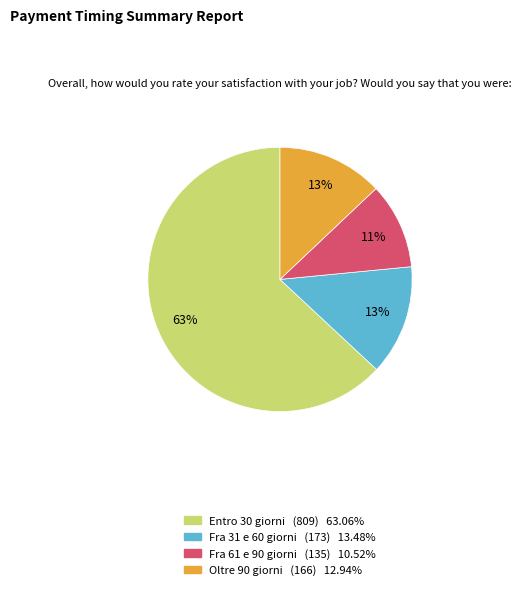

The Fra 61 e 90 giorni slice represents 22% of the pie. True or false?

False